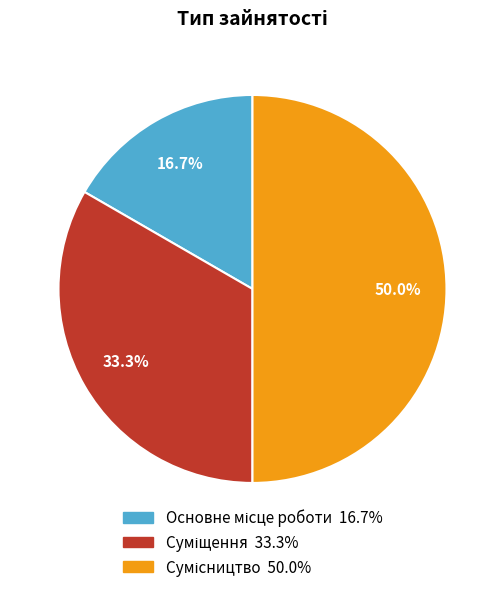

Rank the categories by value from highest to lowest.

Сумісництво, Суміщення, Основне місце роботи